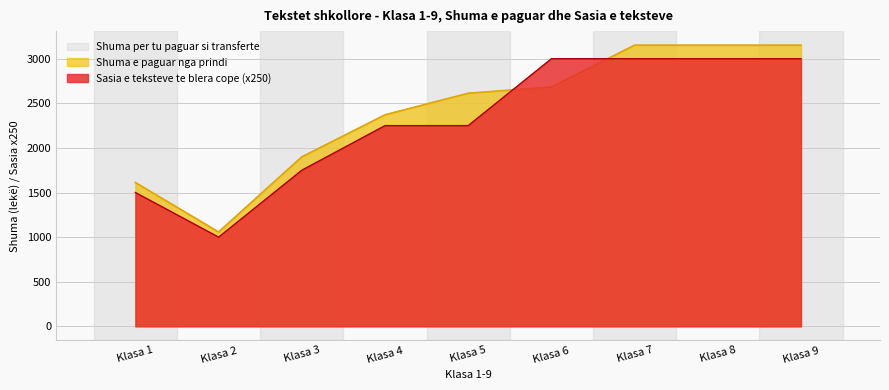

Which label corresponds to the smallest value in the chart?

Klasa 2